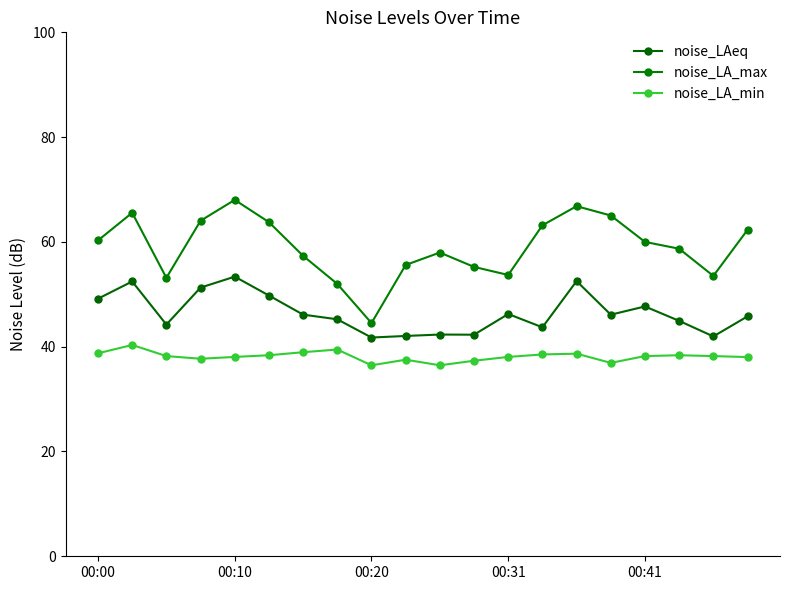

At which category does the chart reach its peak across all series?

00:10